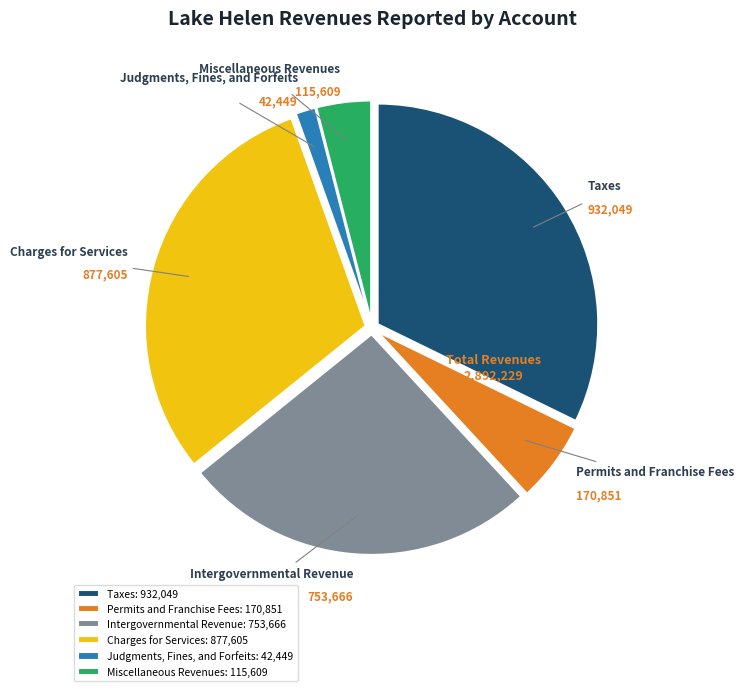

The Taxes: 932,049 slice represents 32% of the pie. True or false?

True